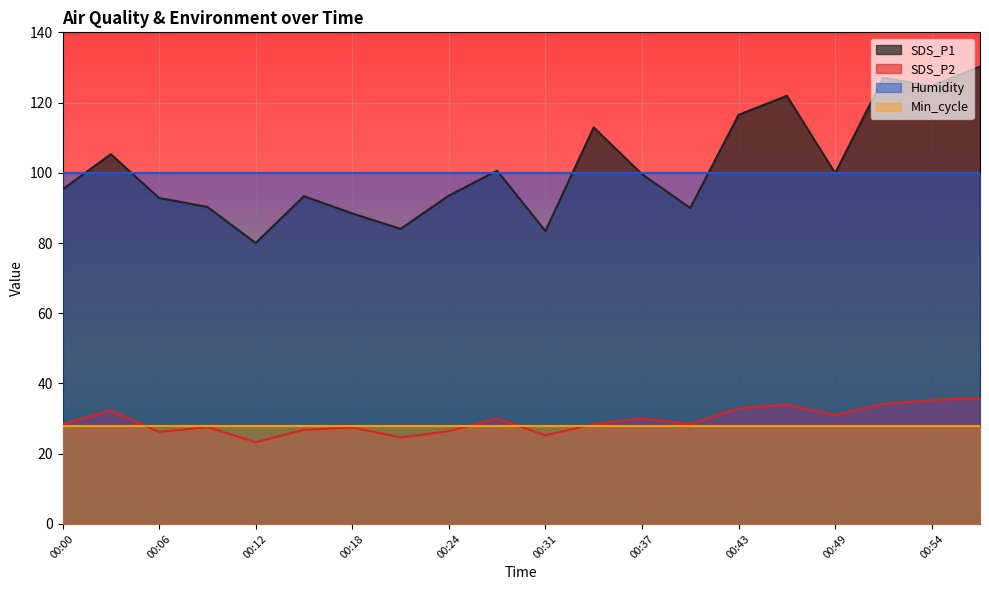

List the series in order of their peak value, lowest first.

Min_cycle, SDS_P2, Humidity, SDS_P1